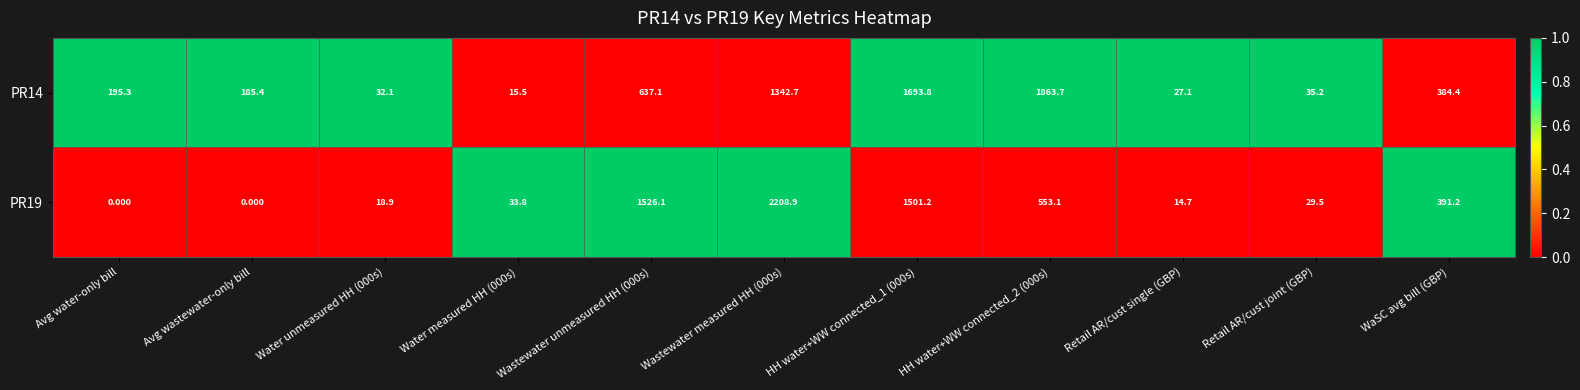

Rank the series by their average value, from lowest to highest.

PR19, PR14